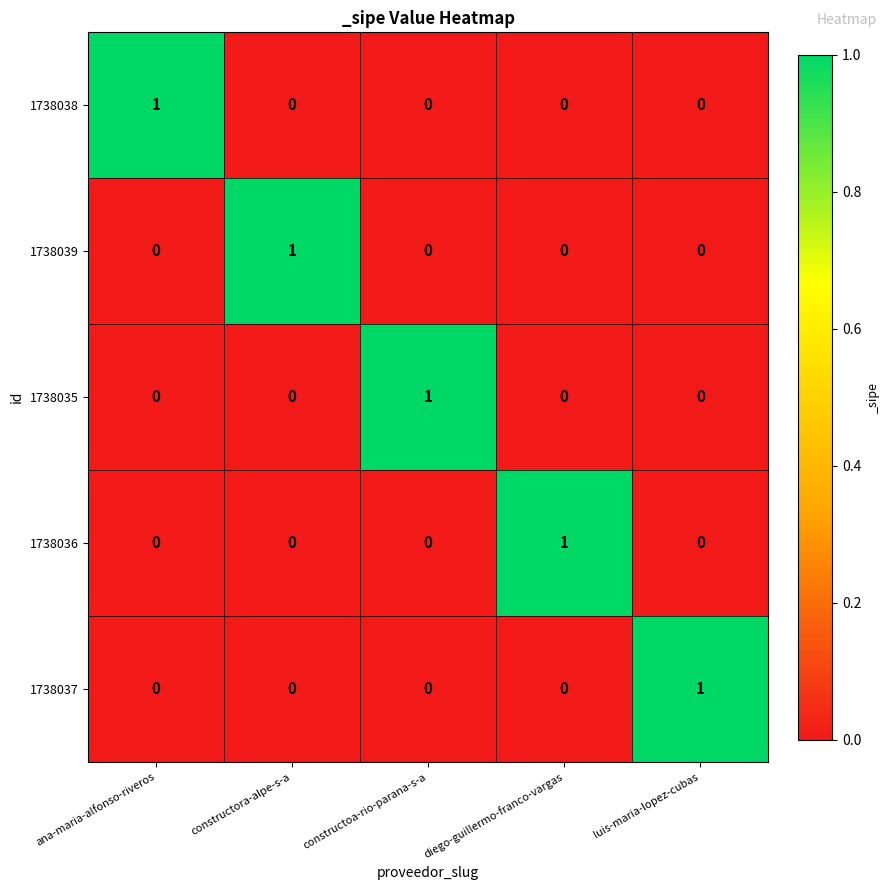

The value of 1738036 at ana-maria-alfonso-riveros is 1. True or false?

False